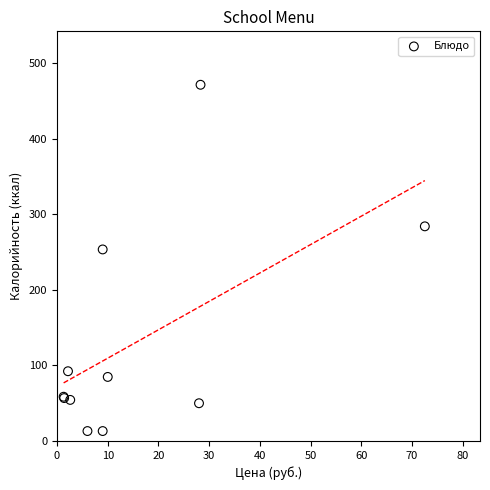

What Y value in the scatter plot is closest to 242?

253.4